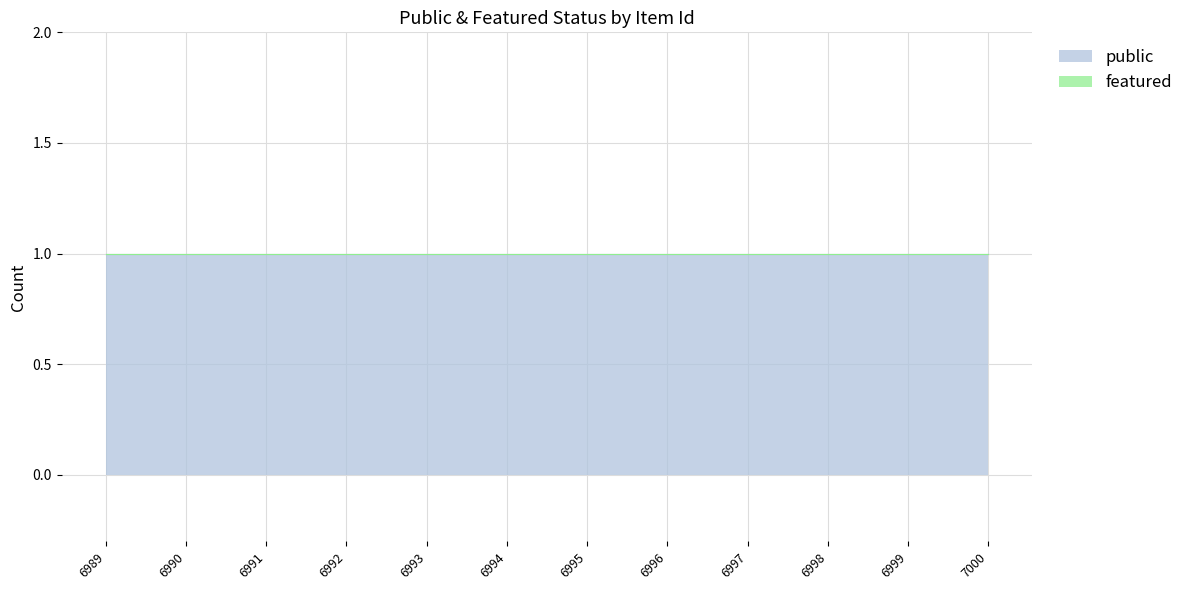

At which category is the sum across all series the highest?

6989